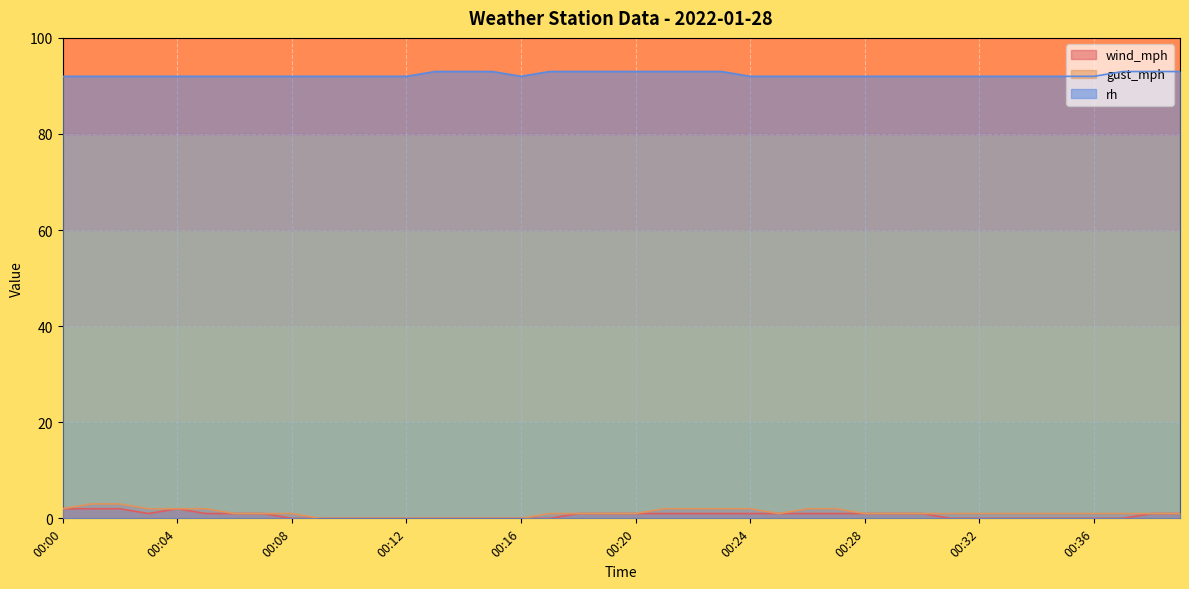

True or false: wind_mph has a value of 0 at 00:10.

True